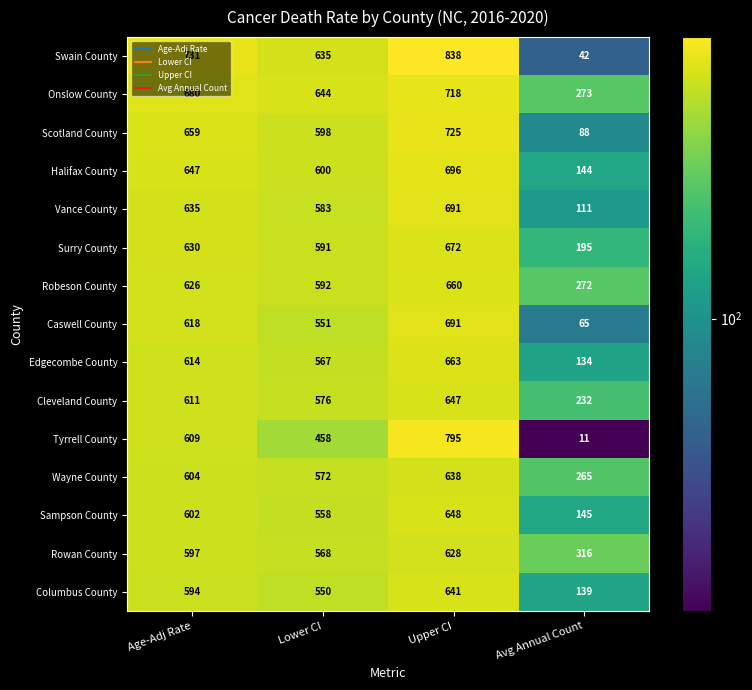

At which category is the sum across all series the highest?

Upper CI